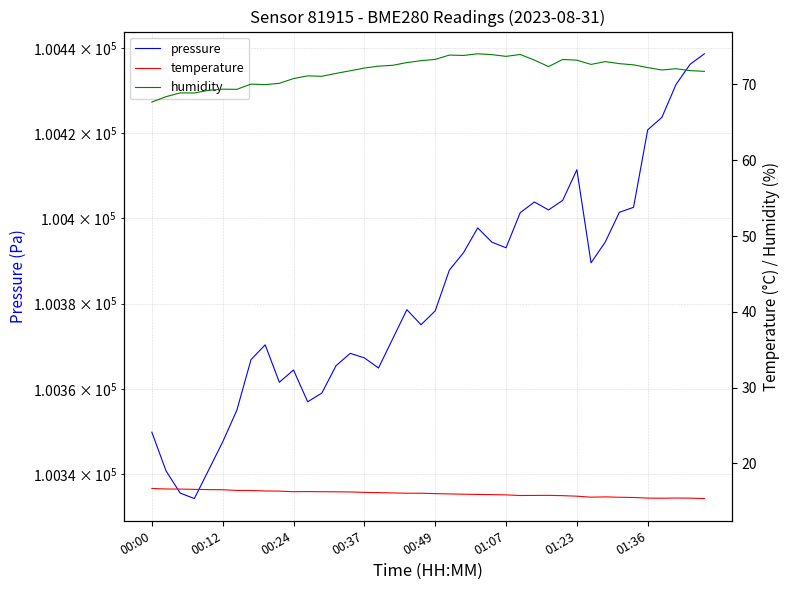

What are all the series names shown in the legend?

pressure, temperature, humidity